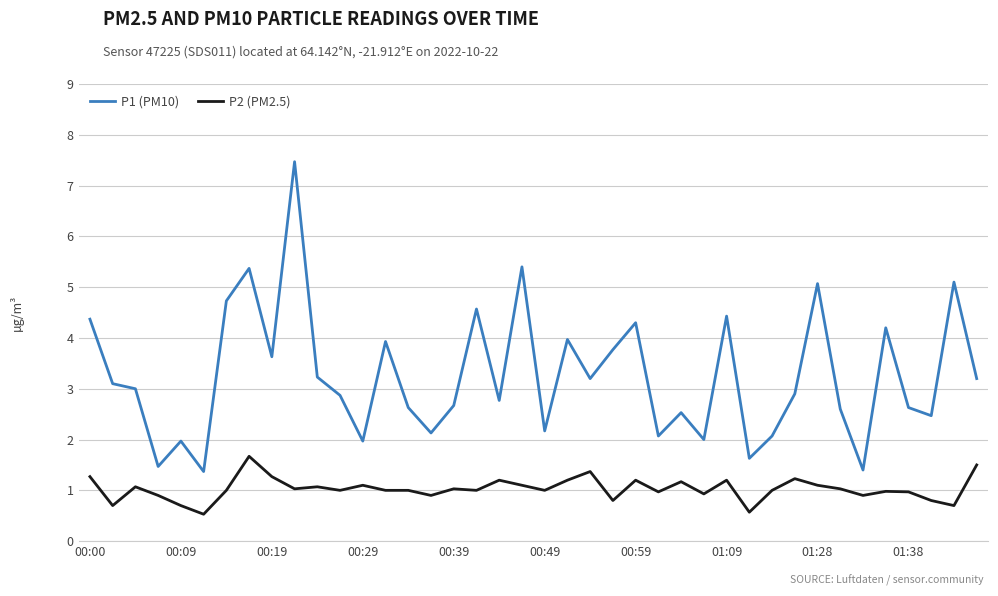

What is the lowest value of the P1 (PM10) series?

1.4